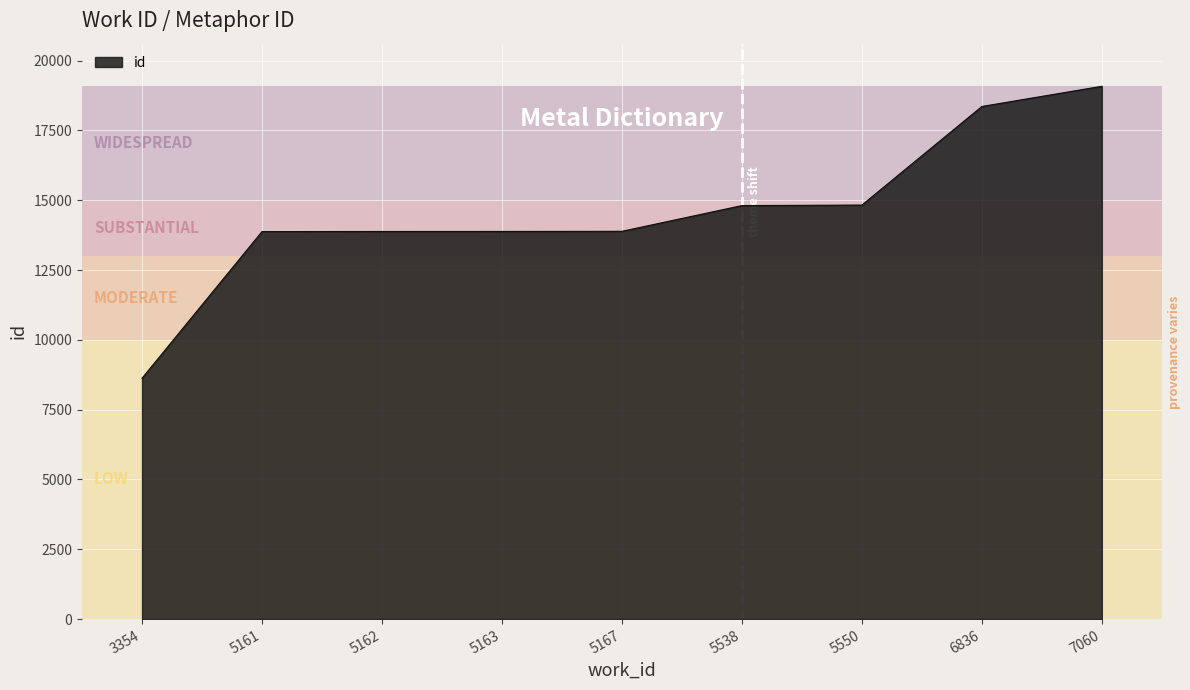

True or false: the data shows 25003 at 5538.

False